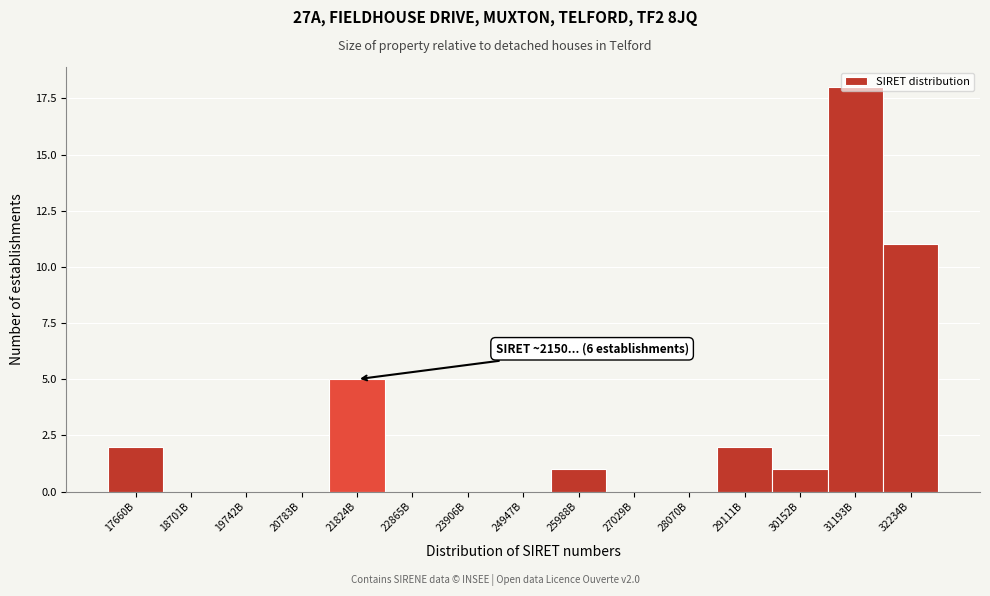

What is the greatest value displayed?

18